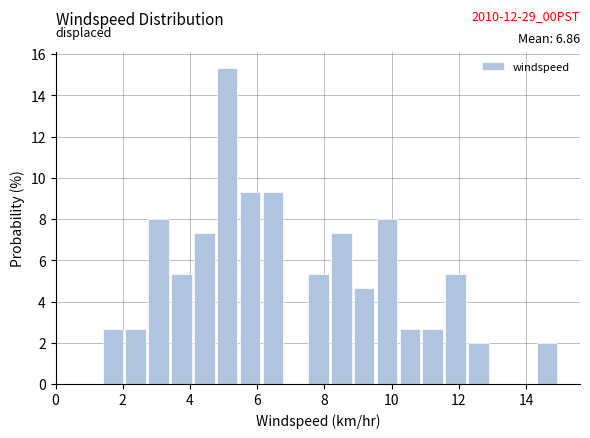

Read against the x-axis, roughly where is the centre of the tallest bar?

5.2